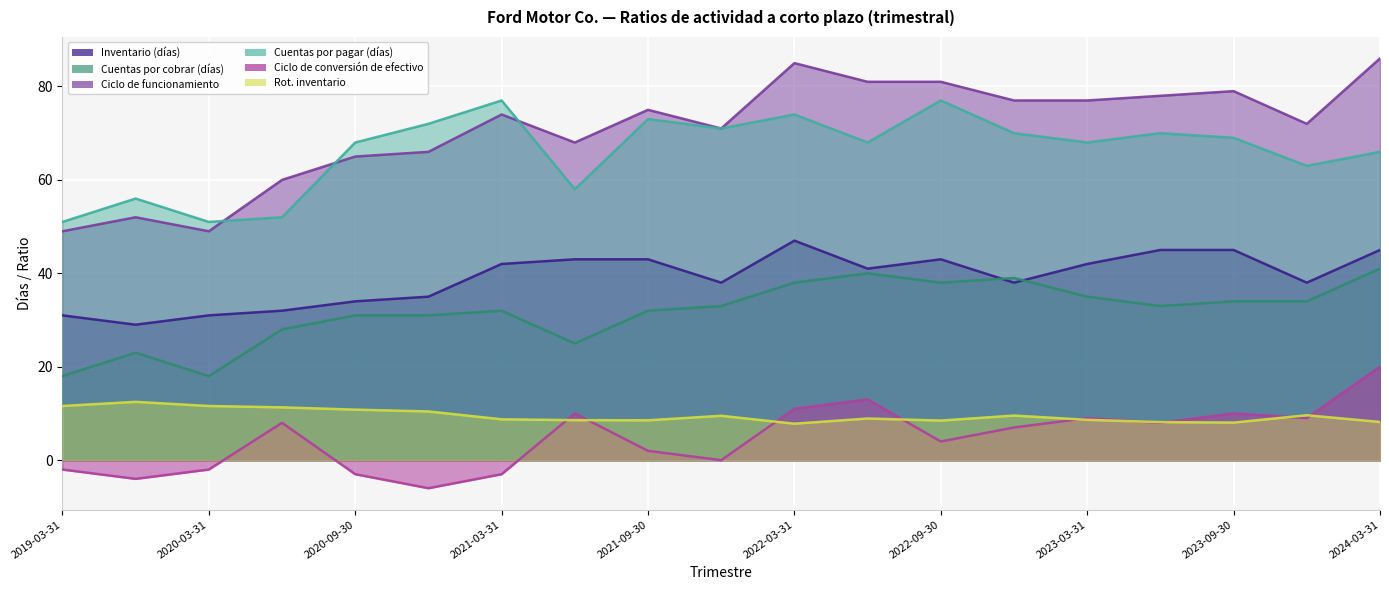

At which category does Inventario (días) reach its first local valley?

2019-12-31